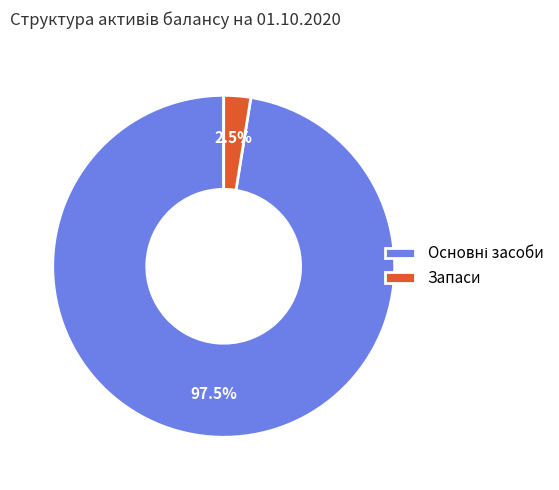

Which category has the smallest portion of the pie?

Запаси